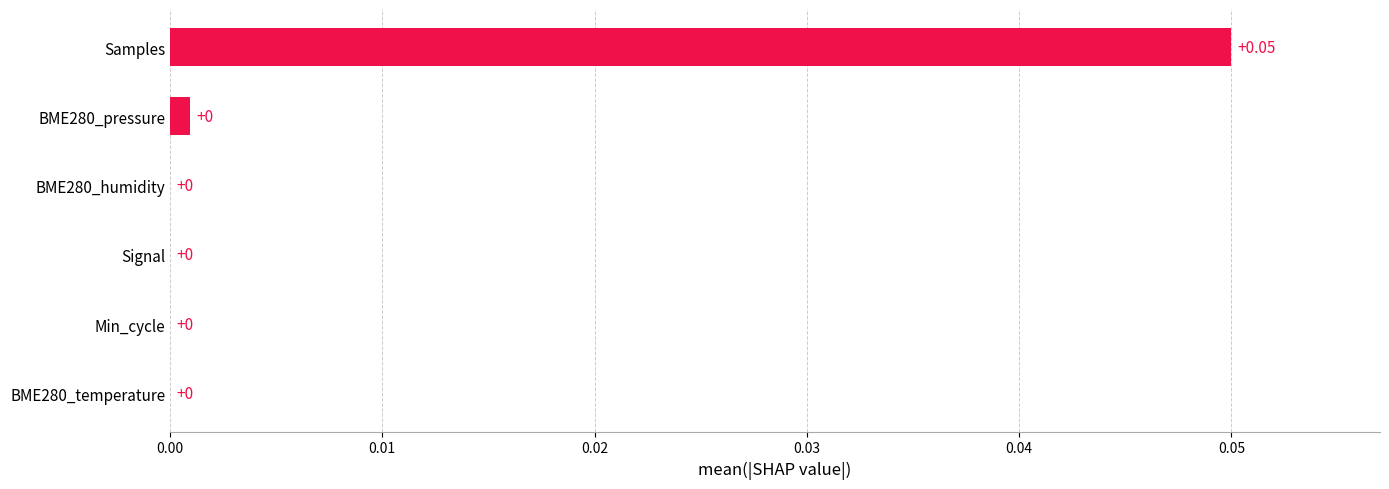

Which has a higher value, Samples or BME280_pressure?

Samples